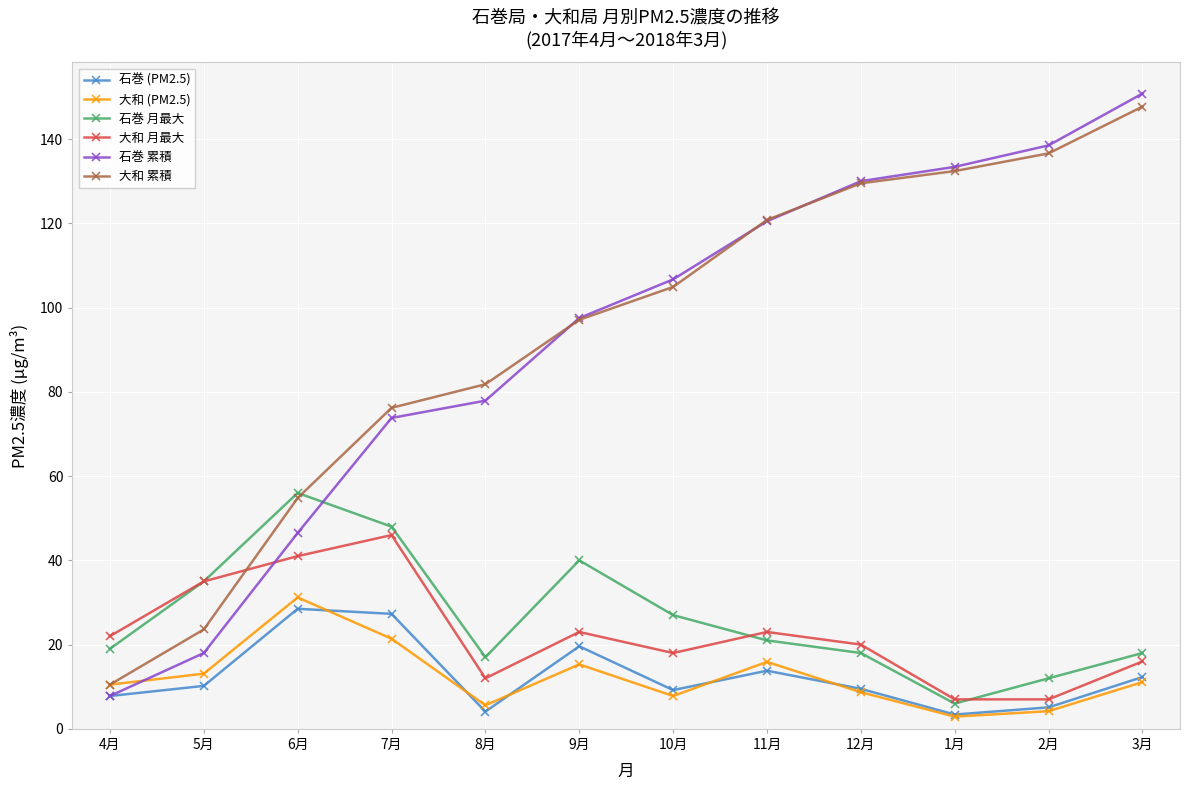

What is the label of the 12th point from the right?

4月